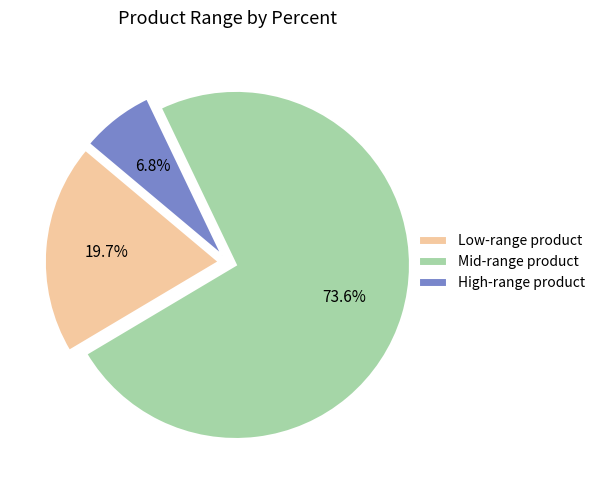

Which has a higher value, Low-range product or Mid-range product?

Mid-range product